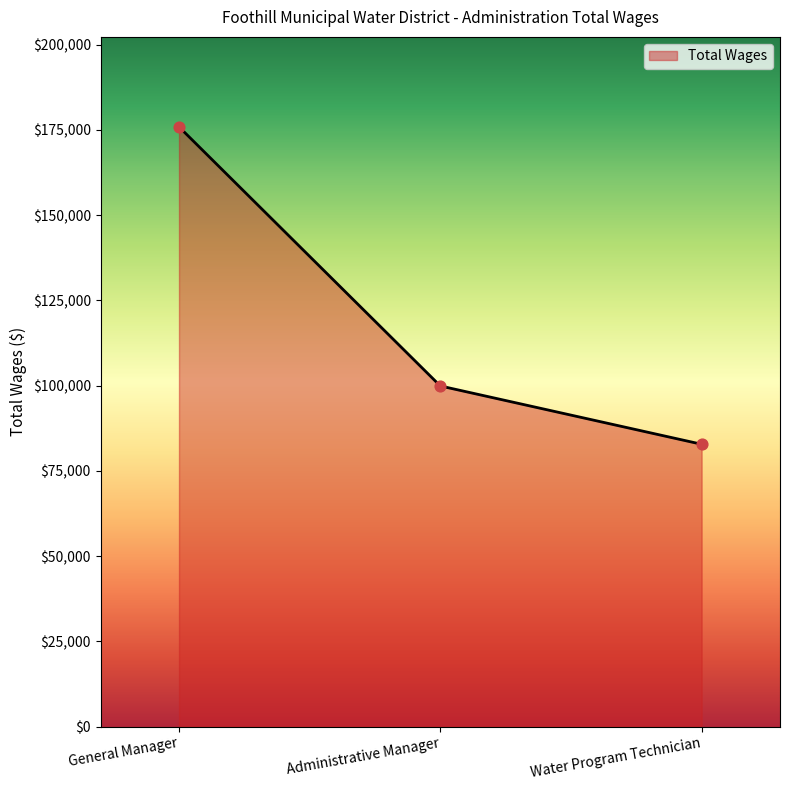

What is the change in value from General Manager to Administrative Manager?

-75991